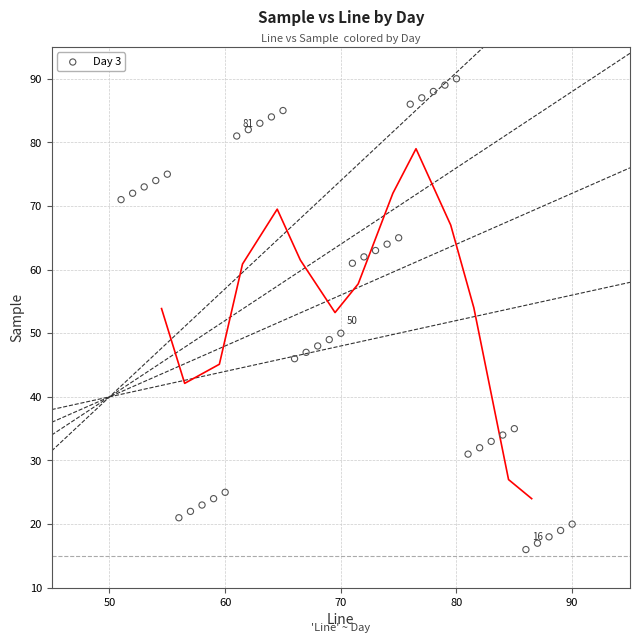

What is the range of X values (max minus min)?

39